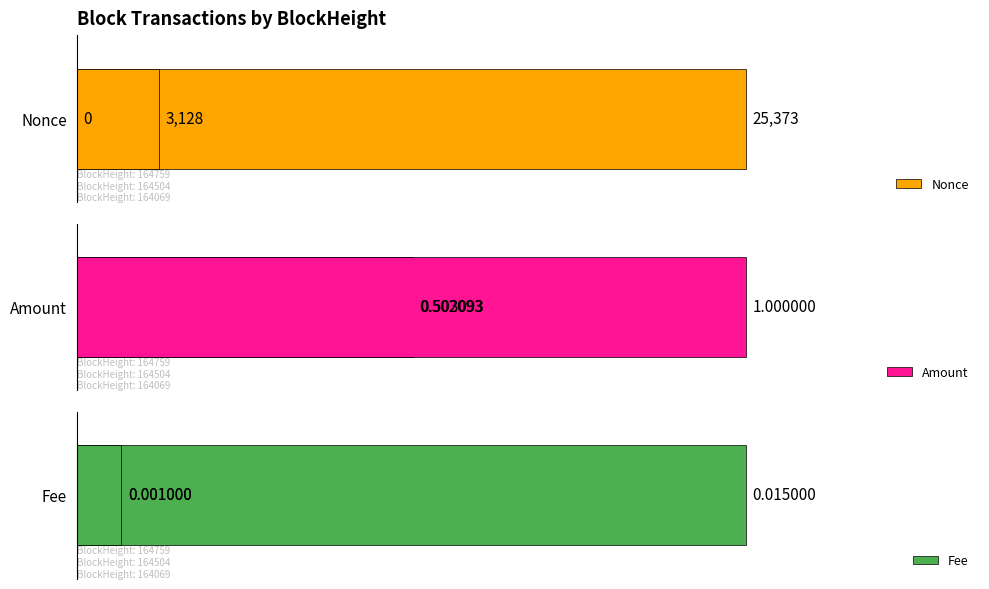

How many distinct data groups are displayed?

3